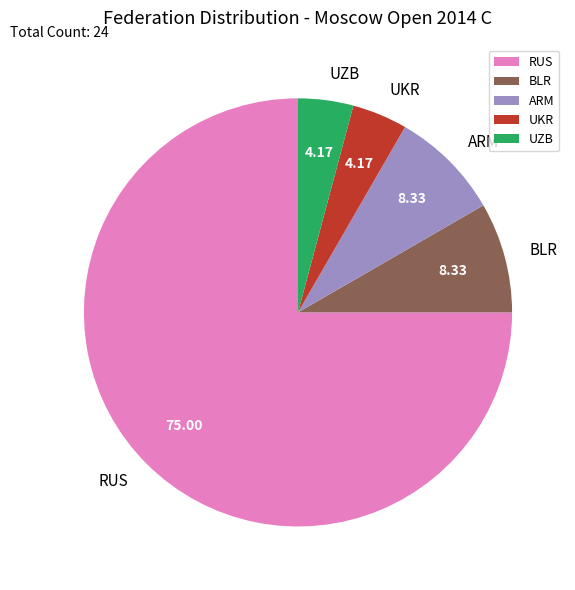

Is there a majority slice in this chart?

Yes